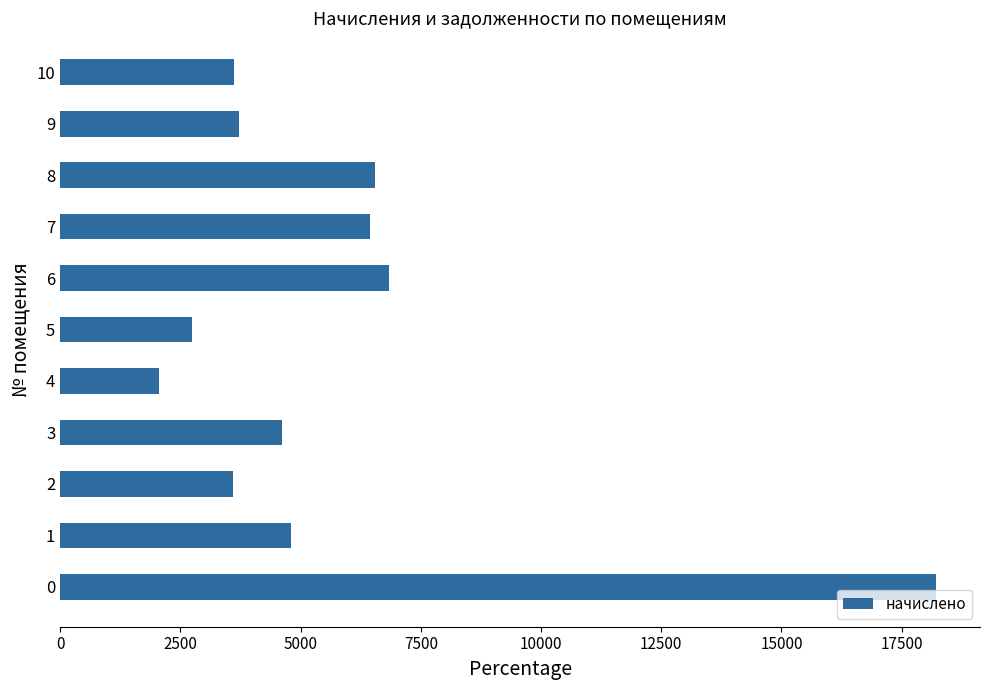

The chart shows a value of 806.6 at 10. True or false?

False